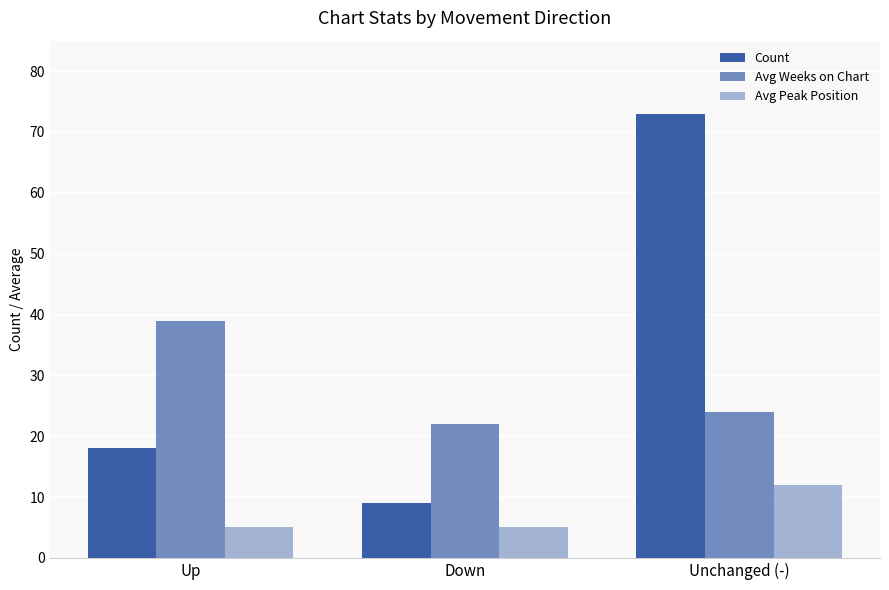

What is the spread (max minus min) of values at Up?

34